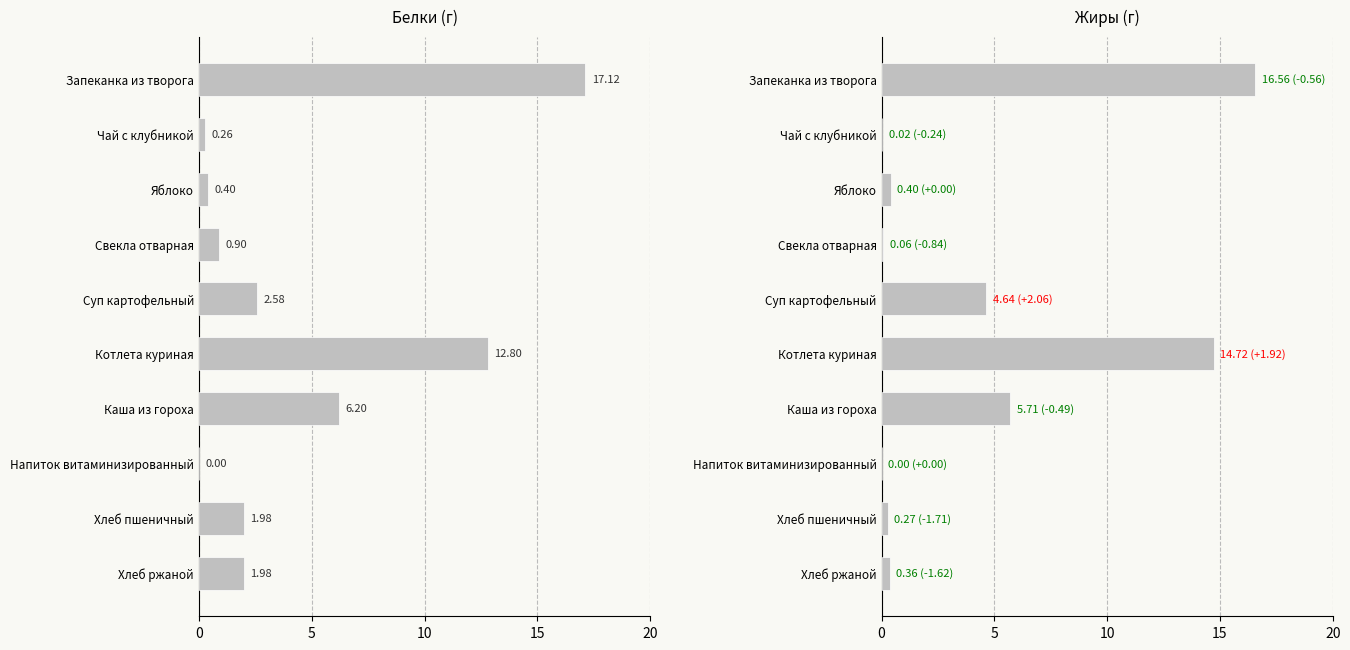

Rank the series at Каша из гороха from lowest to highest value.

Жиры, Белки